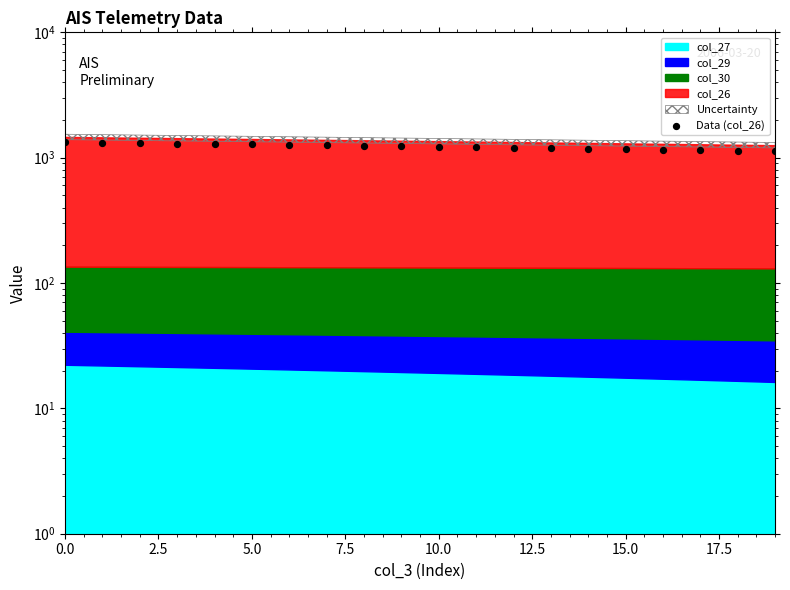

Between 7.5 and 18, which is larger?

7.5